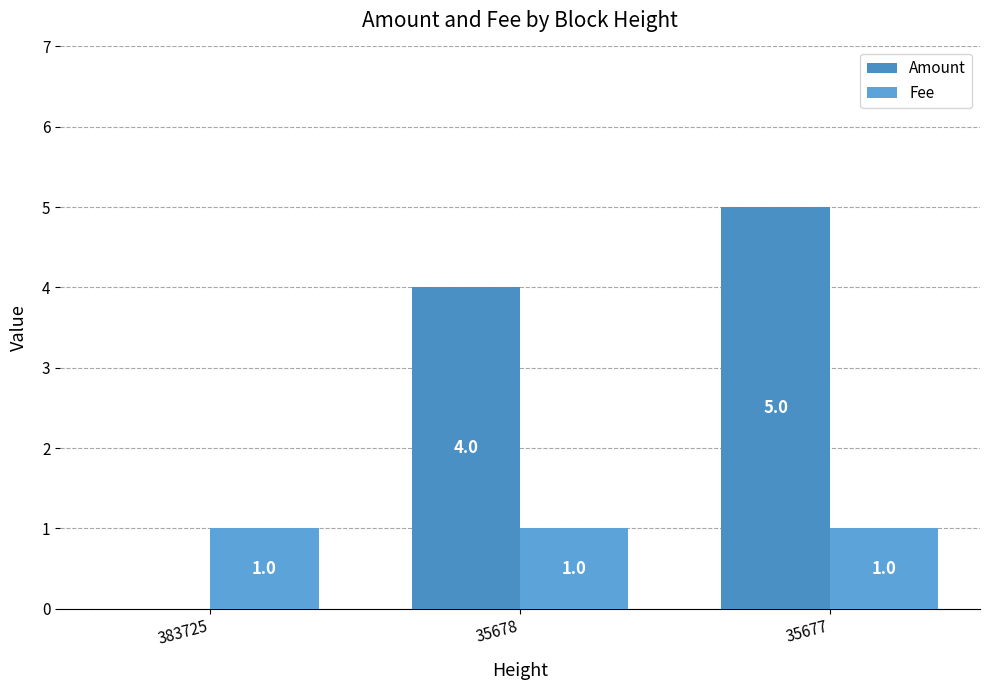

What are all the series names shown in the legend?

Amount, Fee